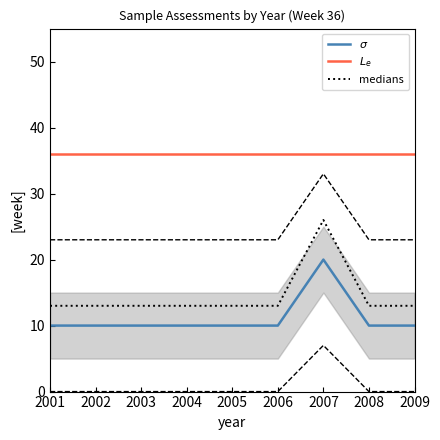

Which category has the highest value across all series?

2001